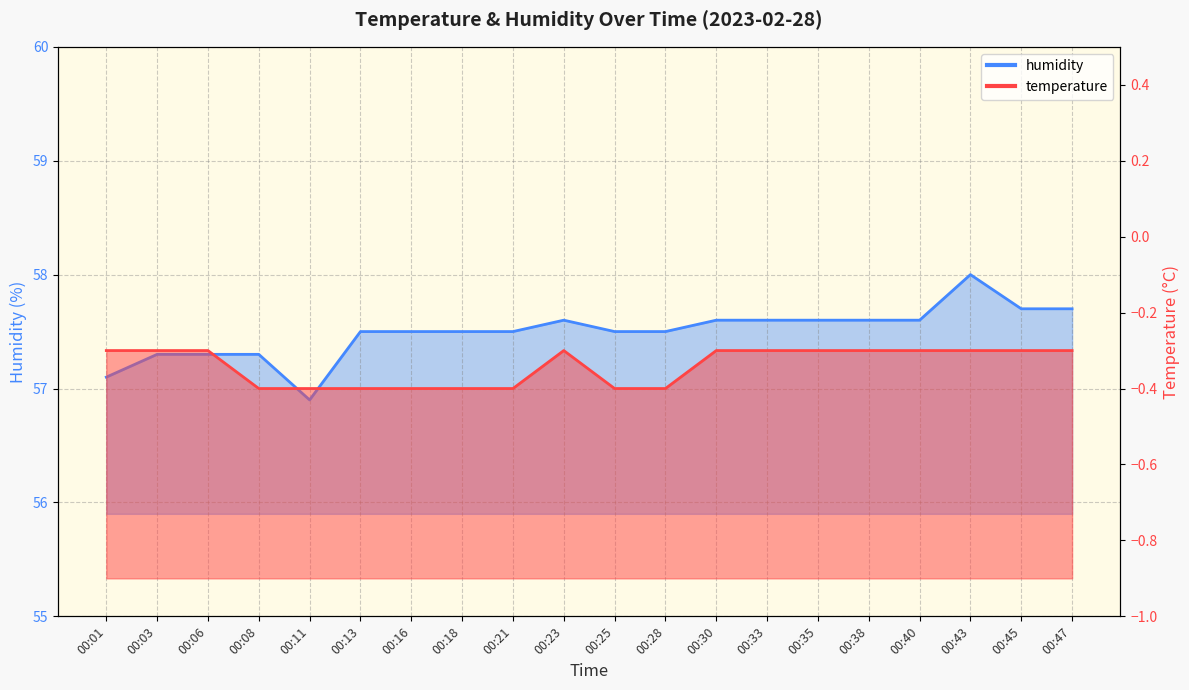

List the labels in order of humidity value, largest first.

00:43, 00:45, 00:47, 00:23, 00:30, 00:33, 00:35, 00:38, 00:40, 00:13, 00:16, 00:18, 00:21, 00:25, 00:28, 00:03, 00:06, 00:08, 00:01, 00:11